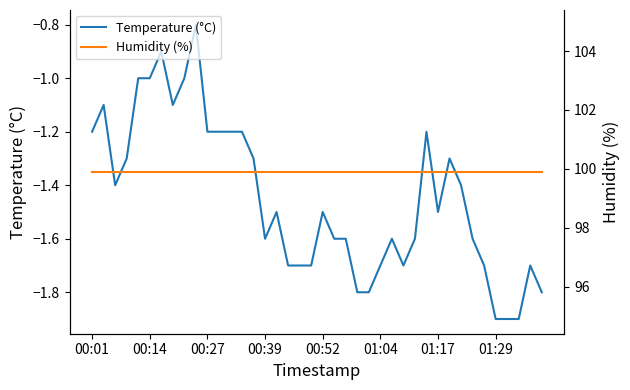

How many interior local valleys does the Temperature (°C) series have?

5